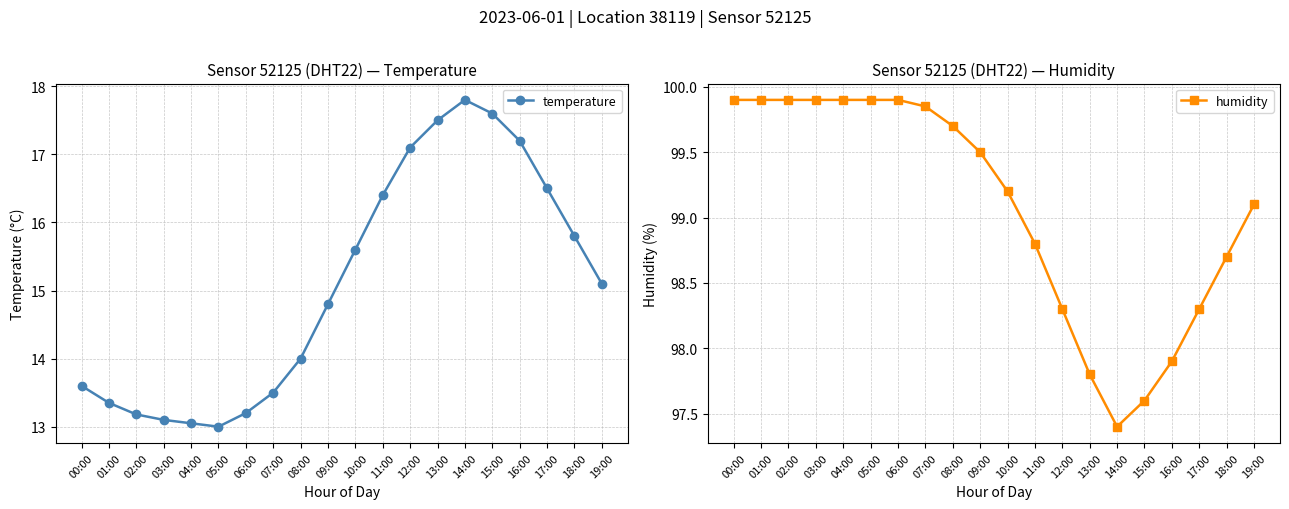

True or false: humidity and temperature cross at least once.

False